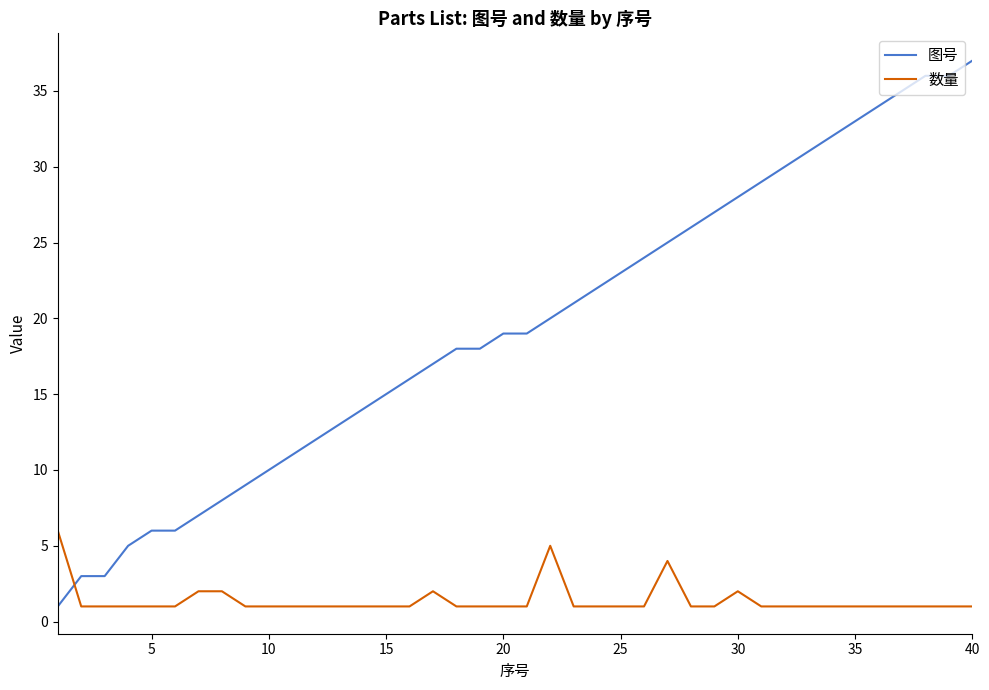

Which series has the widest spread of values?

图号